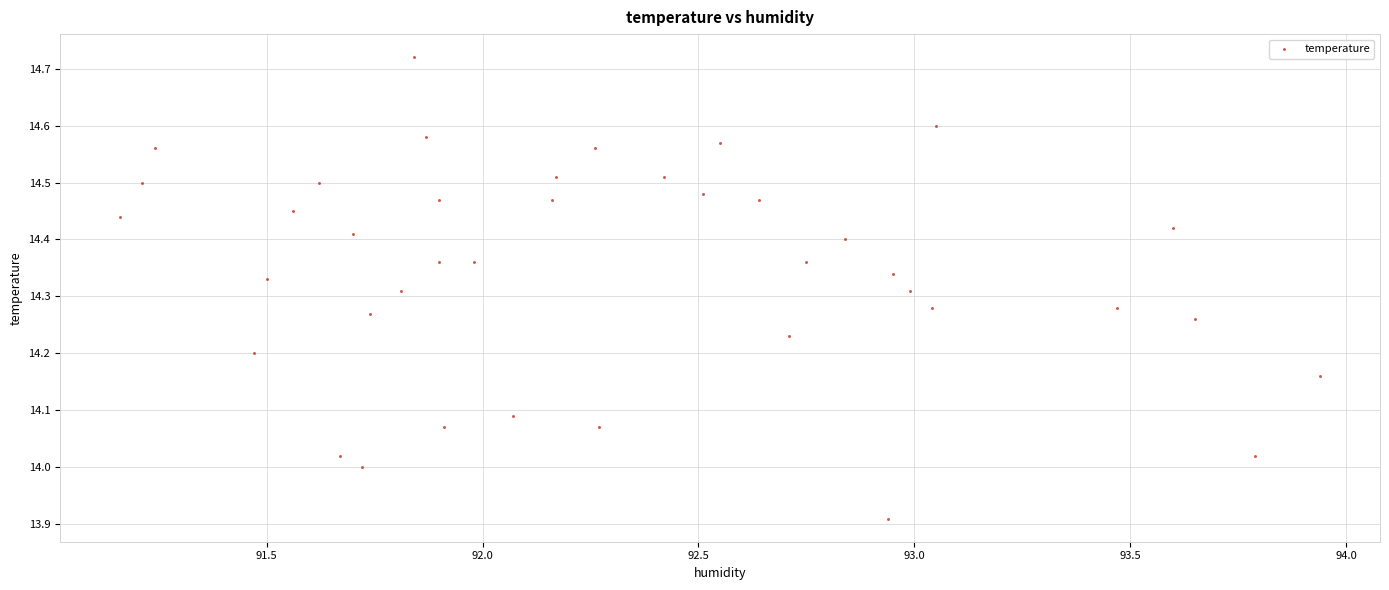

What is the range of Y values (max minus min)?

0.8